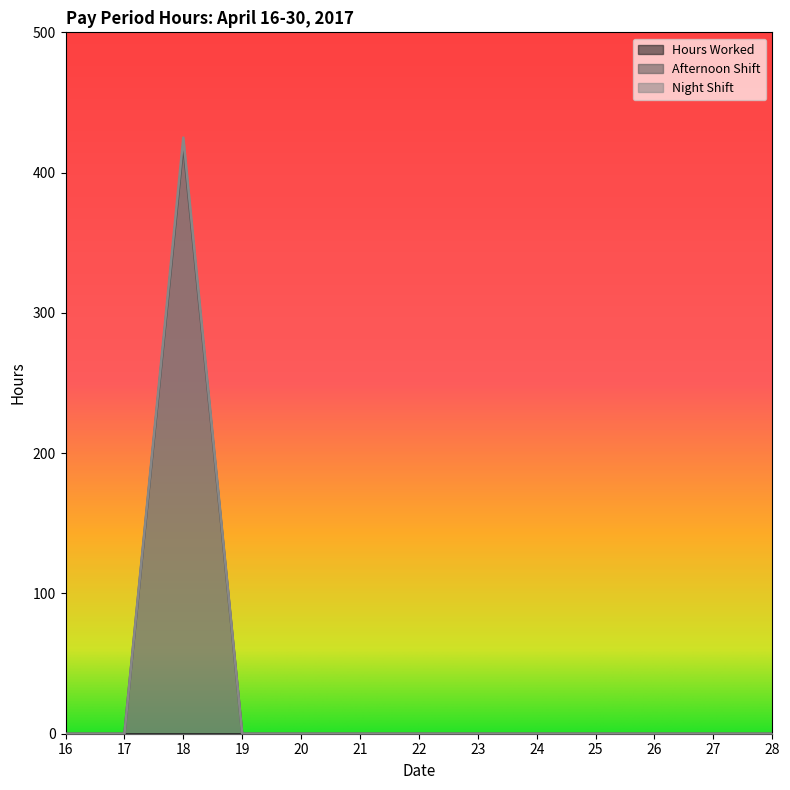

The value of Afternoon Shift at 17 is 0. True or false?

True